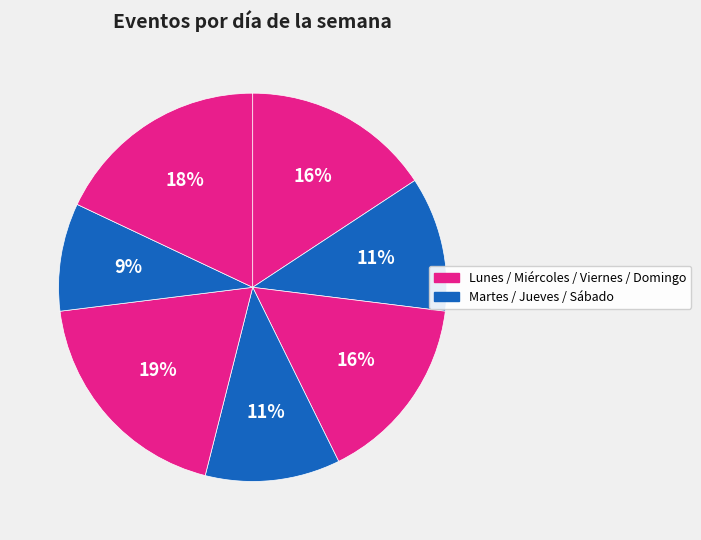

Count the number of slices in the pie.

7